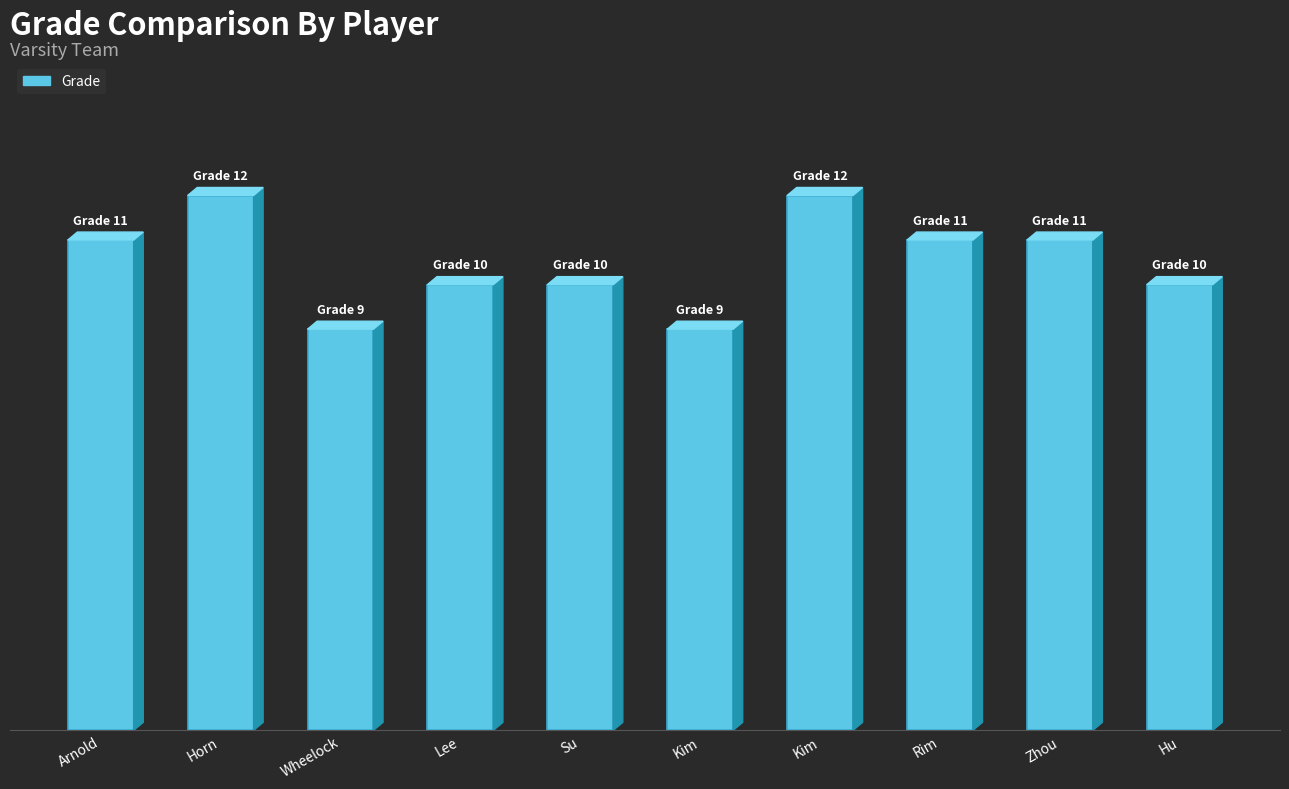

Rank the categories by value from lowest to highest.

Wheelock, Kim, Lee, Su, Hu, Arnold, Rim, Zhou, Horn, Kim